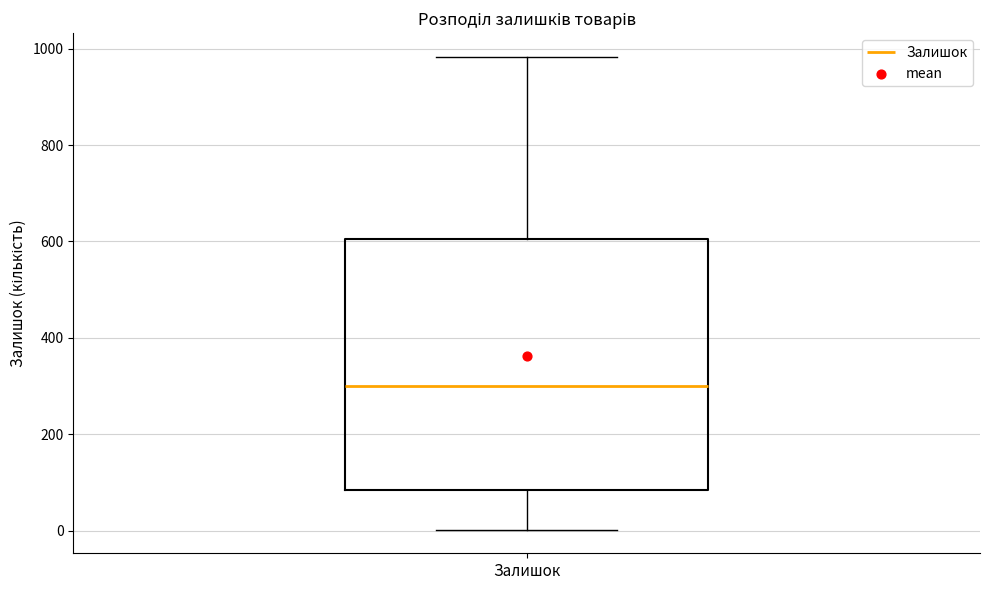

Where is the upper edge of the box for Залишок on the y-axis? The values are not printed on the chart, so give them approximately, as read against the axis.

600